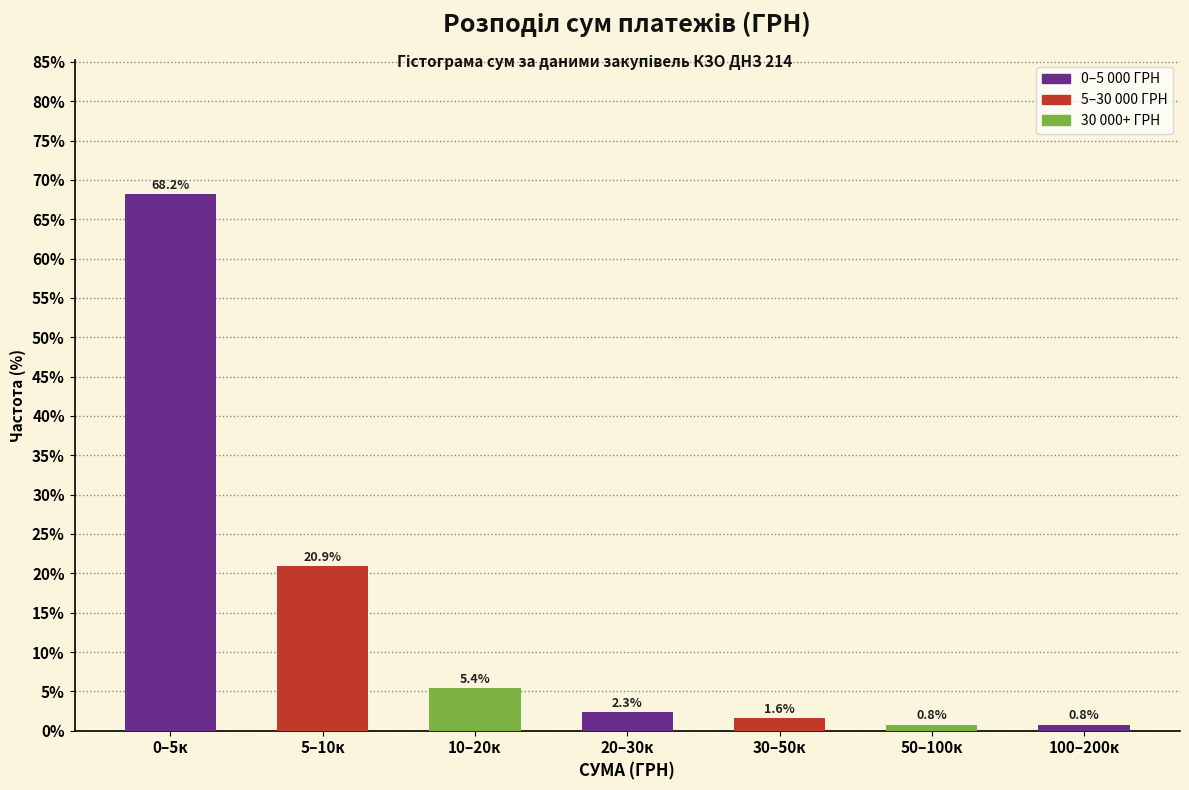

Reading left to right, list all the values displayed in this chart.

0–5к=68.2	5–10к=20.9	10–20к=5.4	20–30к=2.3	30–50к=1.6	50–100к=0.8	100–200к=0.8